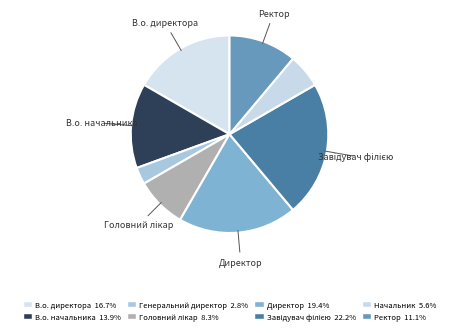

To the nearest percent, what percentage of the pie is Головний лікар?

8%